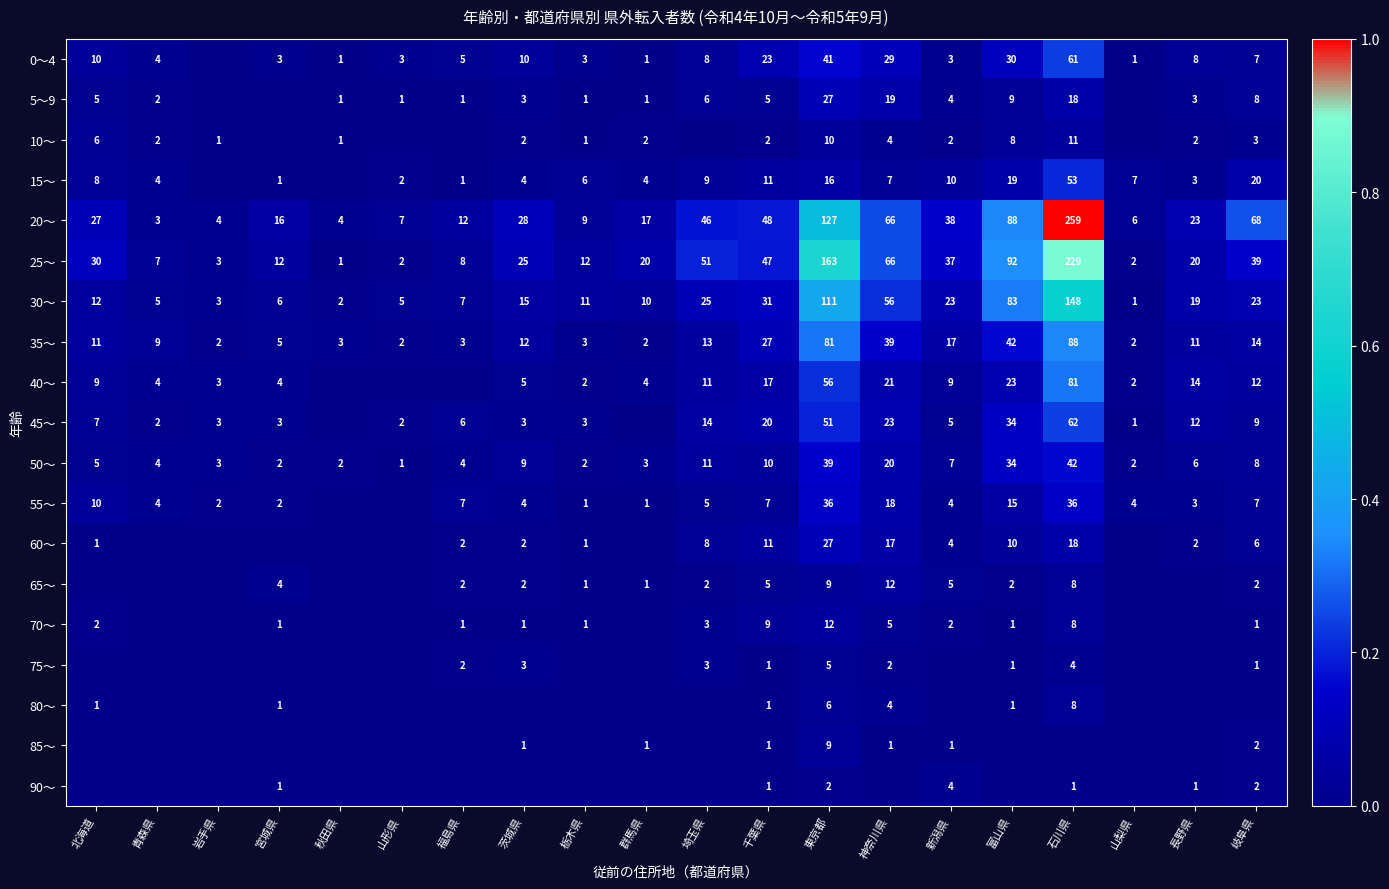

Where is 30～ nearest to the value 74?

富山県